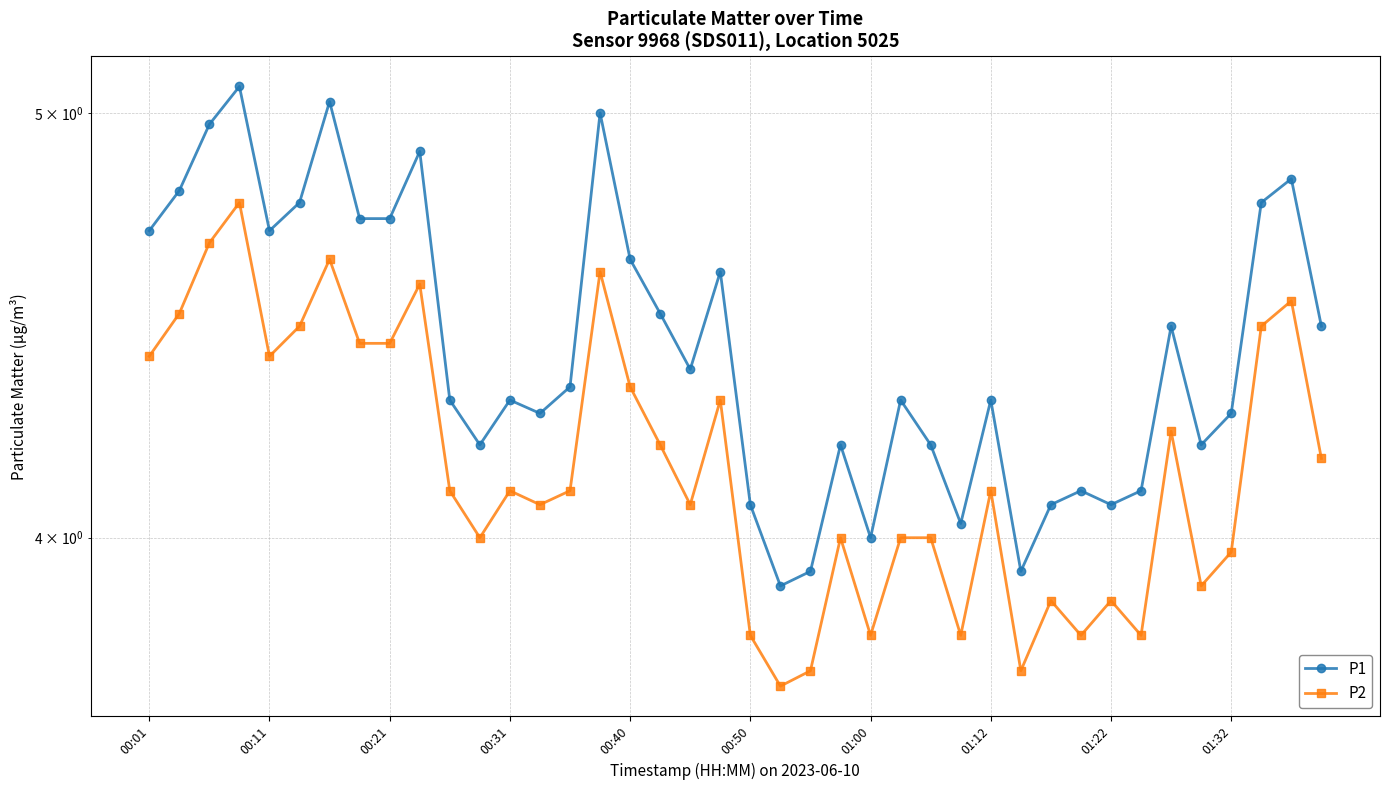

How many series are shown in this chart?

2